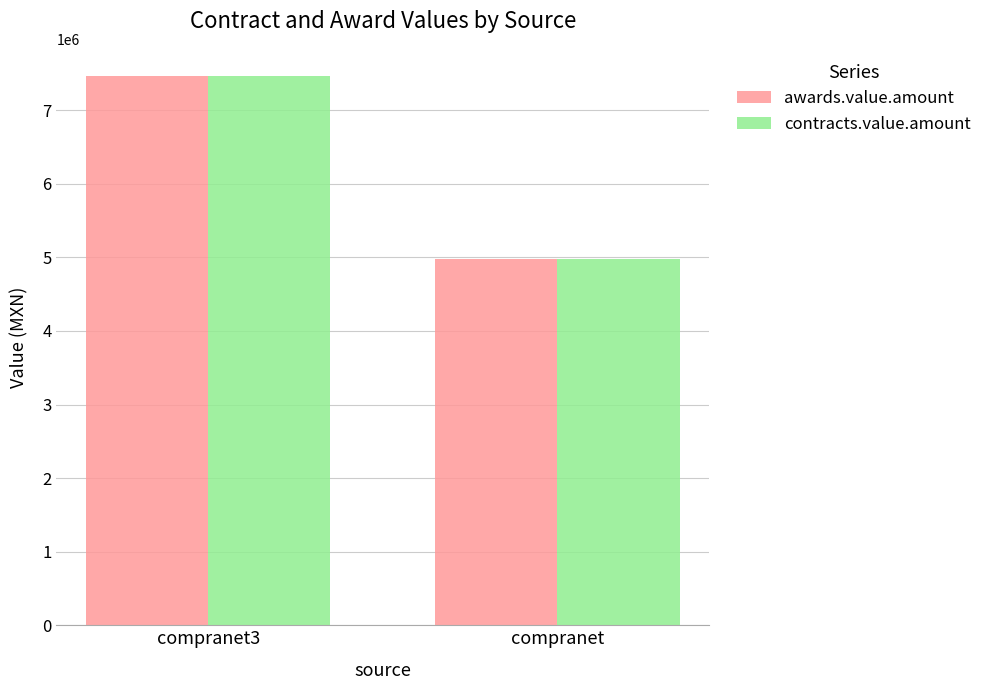

Reading left to right, transcribe all the data shown in this chart.

awards.value.amount: compranet3=7462436.0	compranet=4982436.3
contracts.value.amount: compranet3=7462436.0	compranet=4982436.3